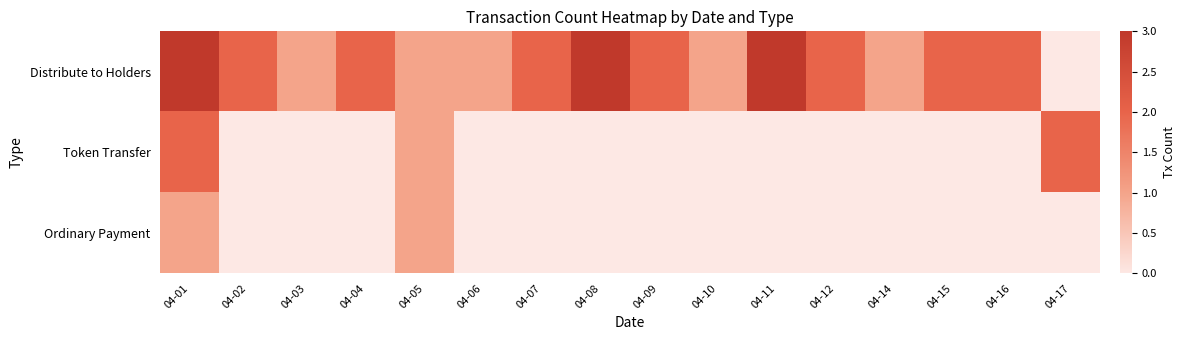

The value of Distribute to Holders at 04-12 is 1. True or false?

False